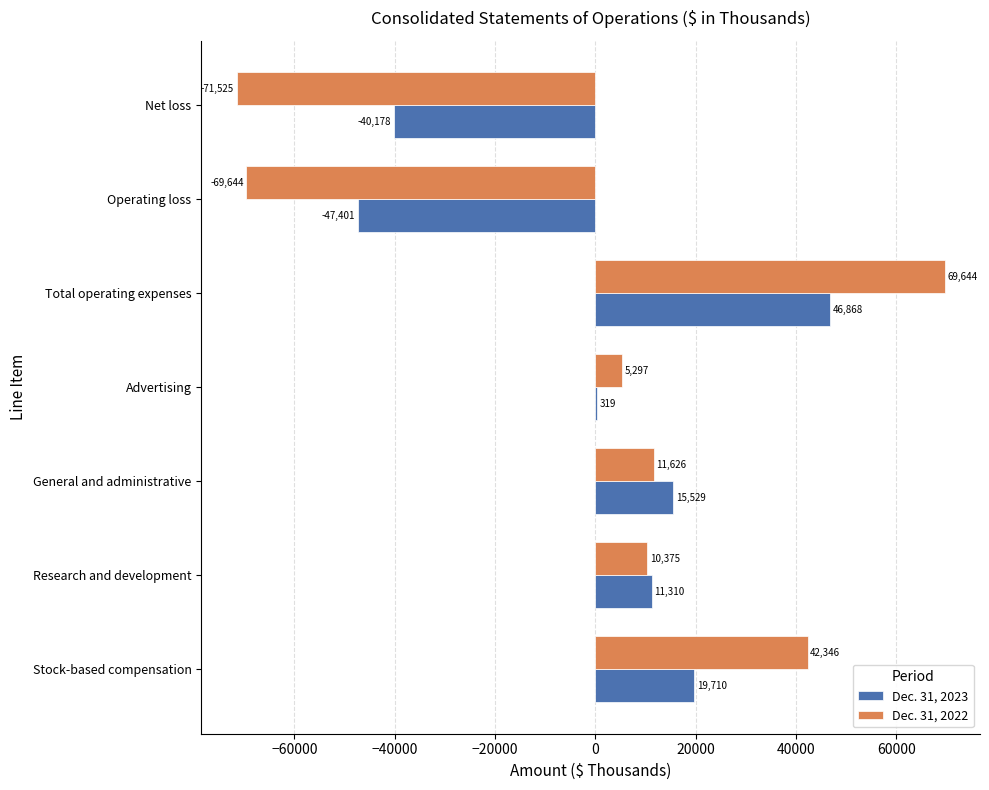

Is the value of Dec. 31, 2022 at Total operating expenses greater than the value of Dec. 31, 2023 at Net loss?

Yes